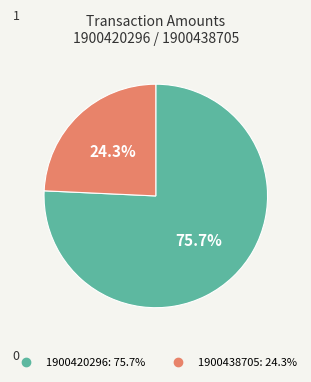

Is it true that 1900420296 is 90% of the pie?

False